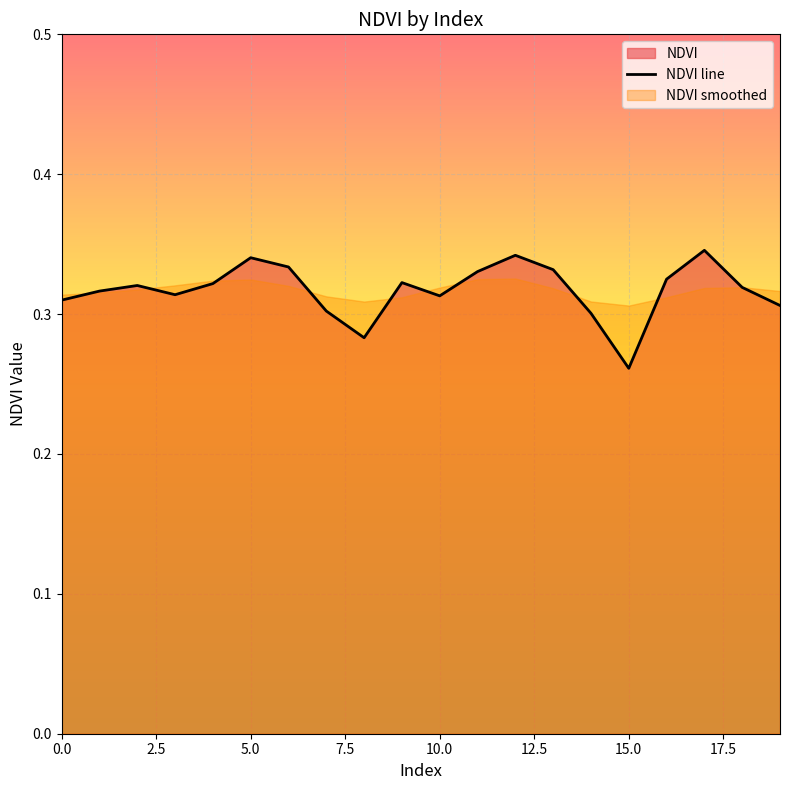

Count the values in the range 0 to 1.

20